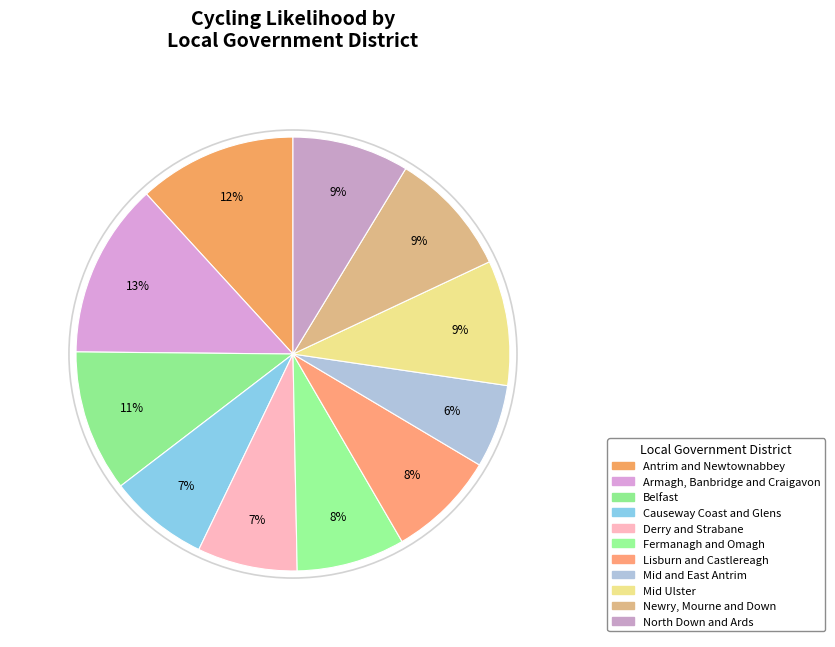

The Mid and East Antrim slice represents 1% of the pie. True or false?

False